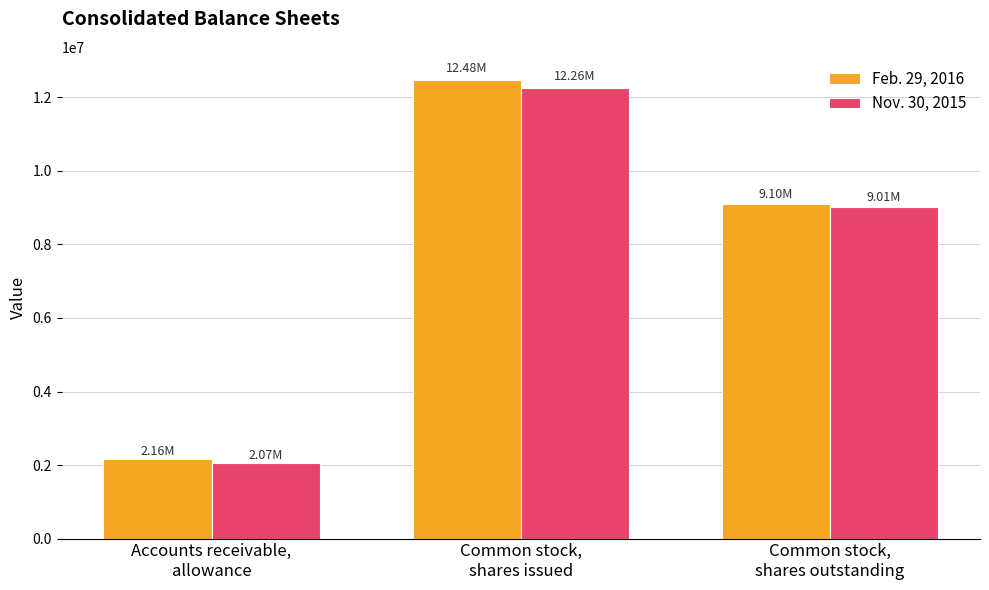

At which label is Feb. 29, 2016 closest to 7318821?

Common stock,
shares outstanding